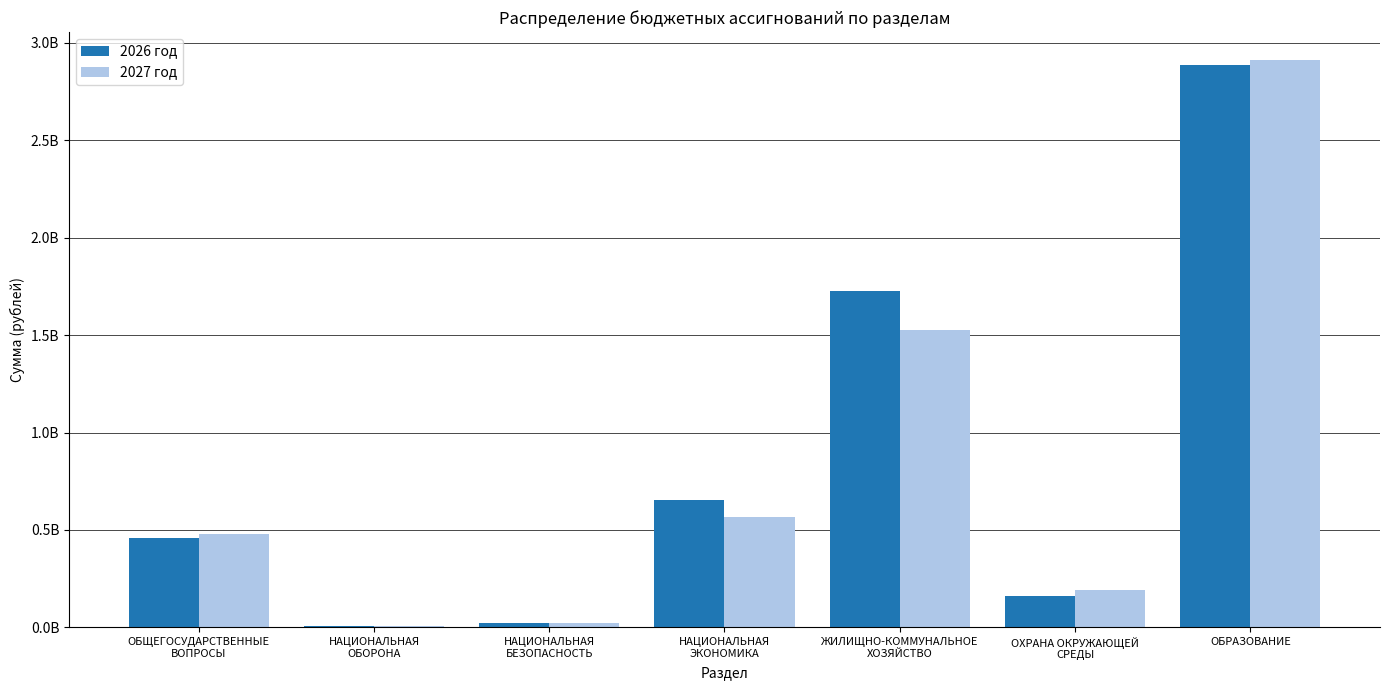

Rank the series by their average value, from lowest to highest.

2027 год, 2026 год